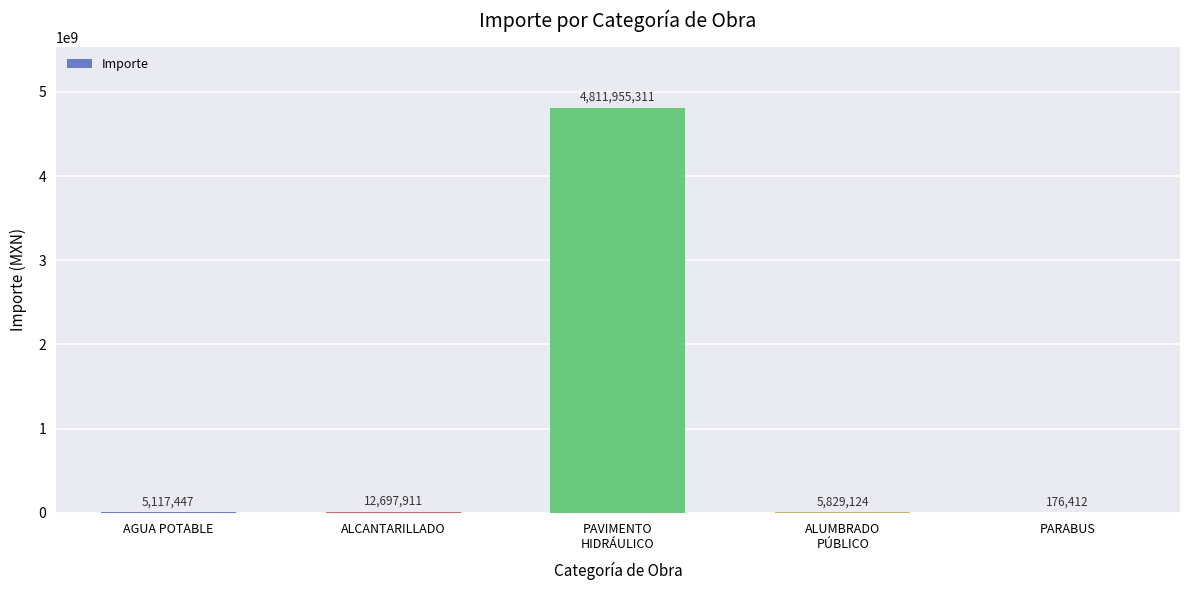

What is the maximum value shown in the chart?

4811955310.8